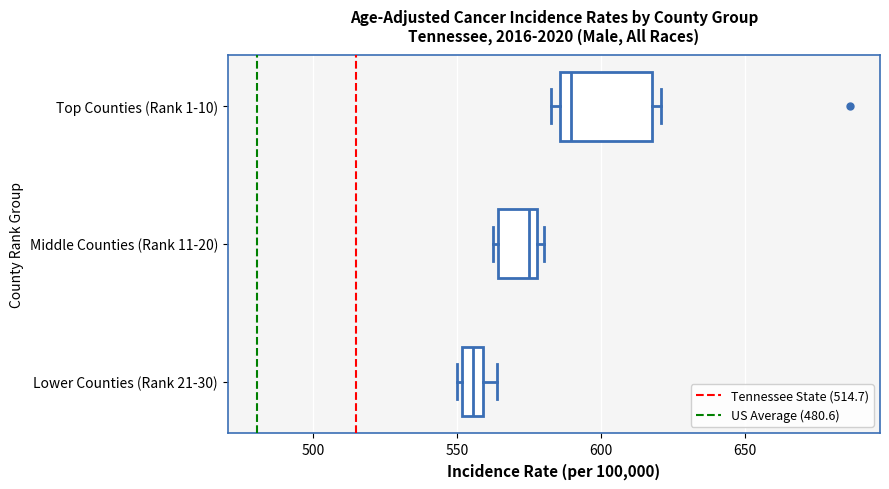

Which box's median line is the furthest to the left?

Lower Counties (Rank 21-30)